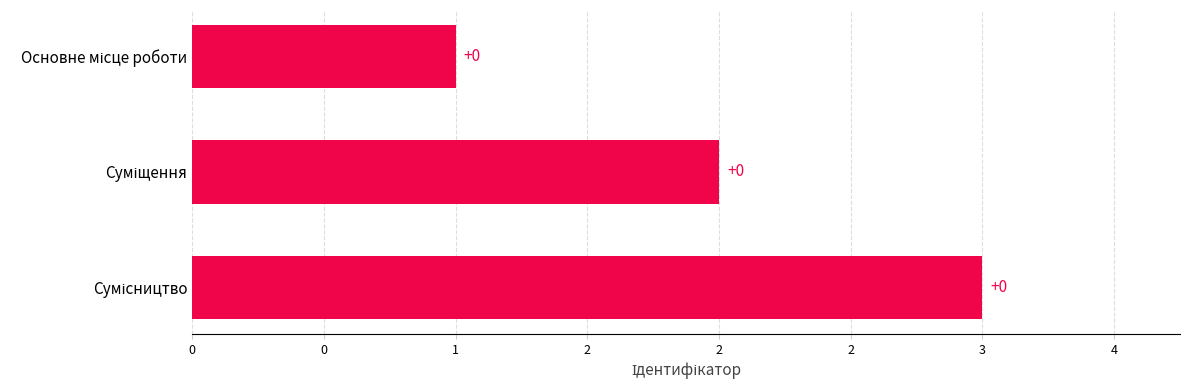

Count the values in the range 1 to 3.

3